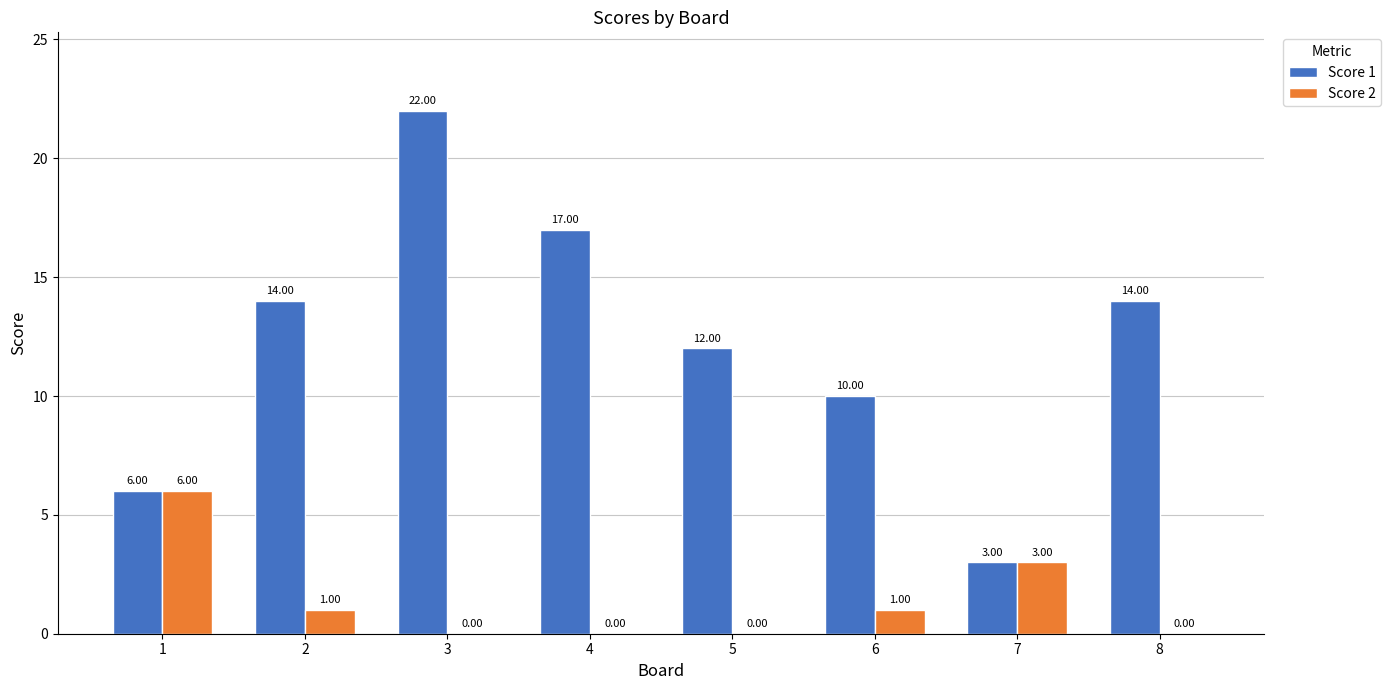

The value of Score 2 at 6 is 1. True or false?

True